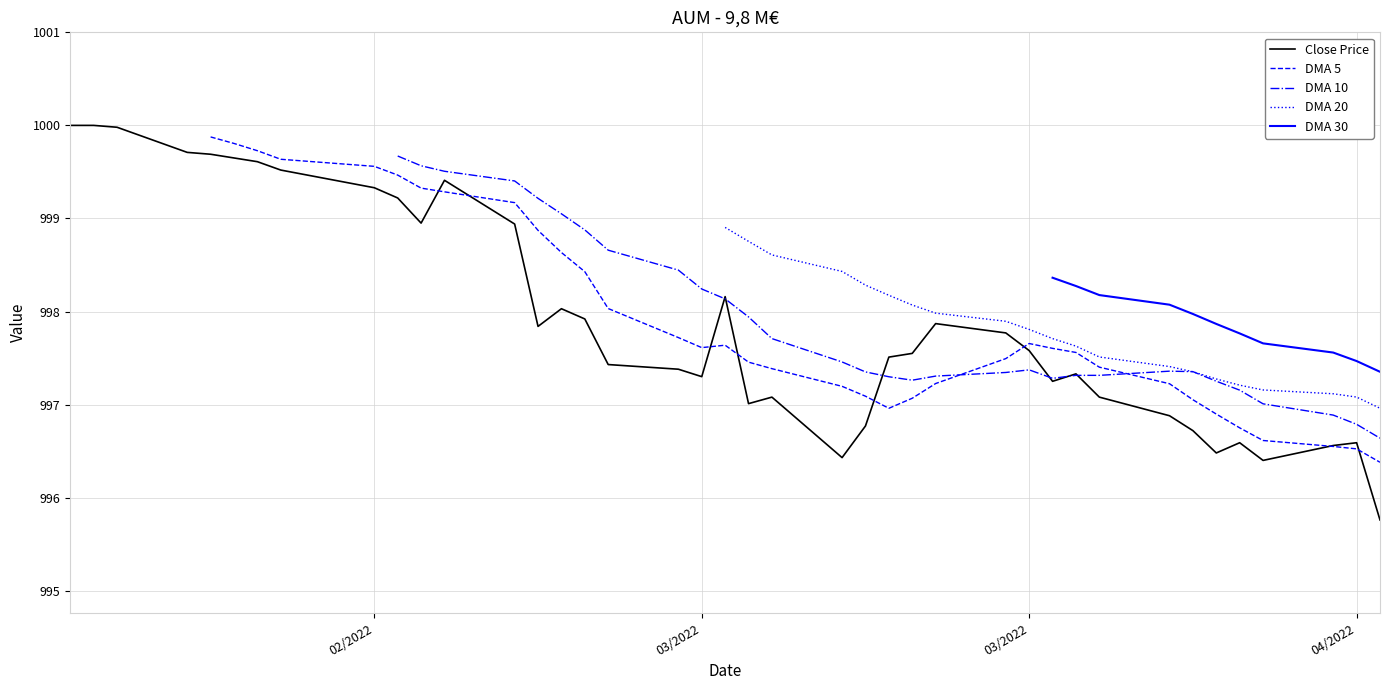

How many interior local peaks does the DMA 5 series have?

2